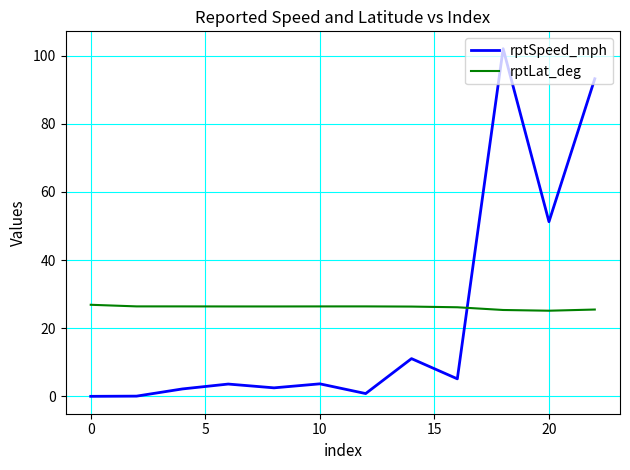

What is the average value of the rptSpeed_mph series?

23.0